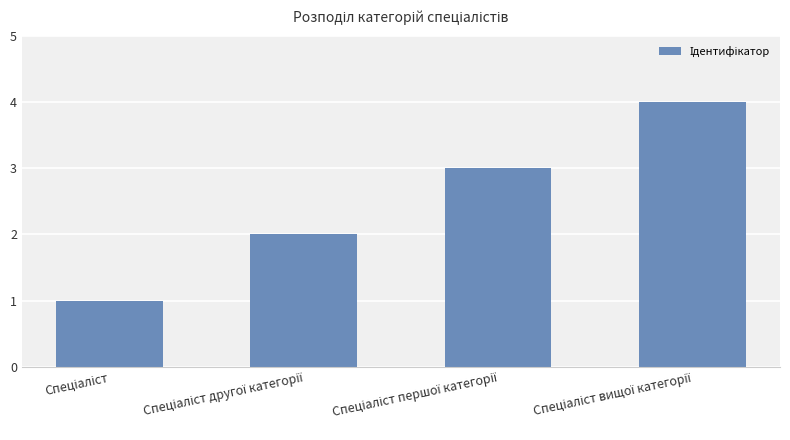

What is the sum of all values?

10